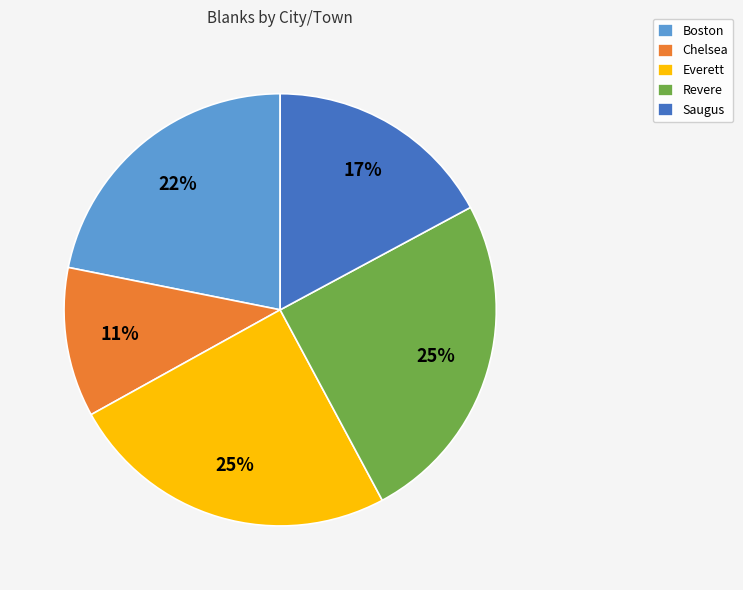

To the nearest percent, what portion does Chelsea represent?

11%